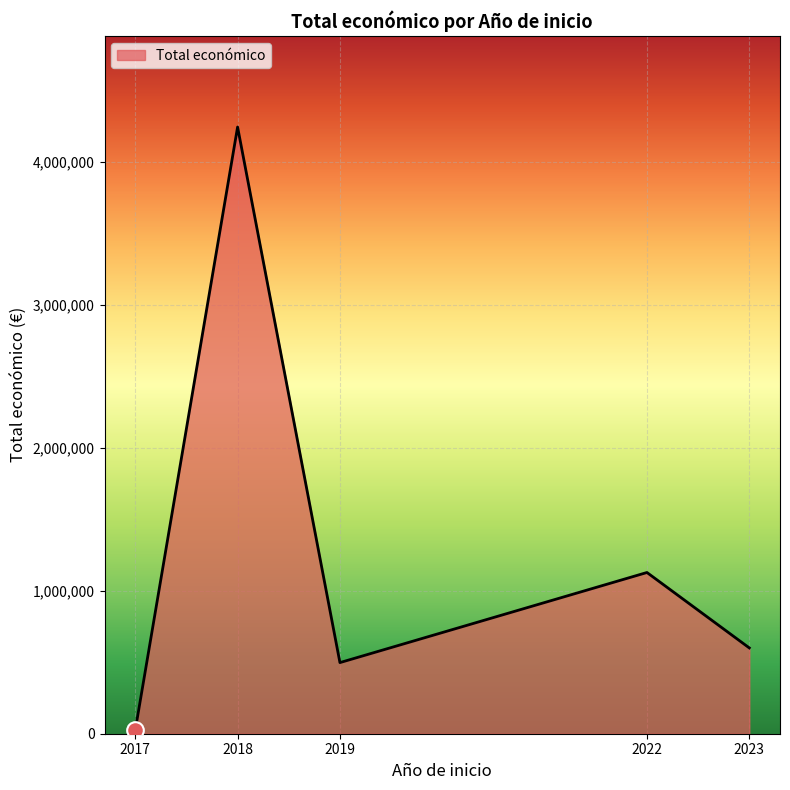

What is the sum of all values?

6489739.5